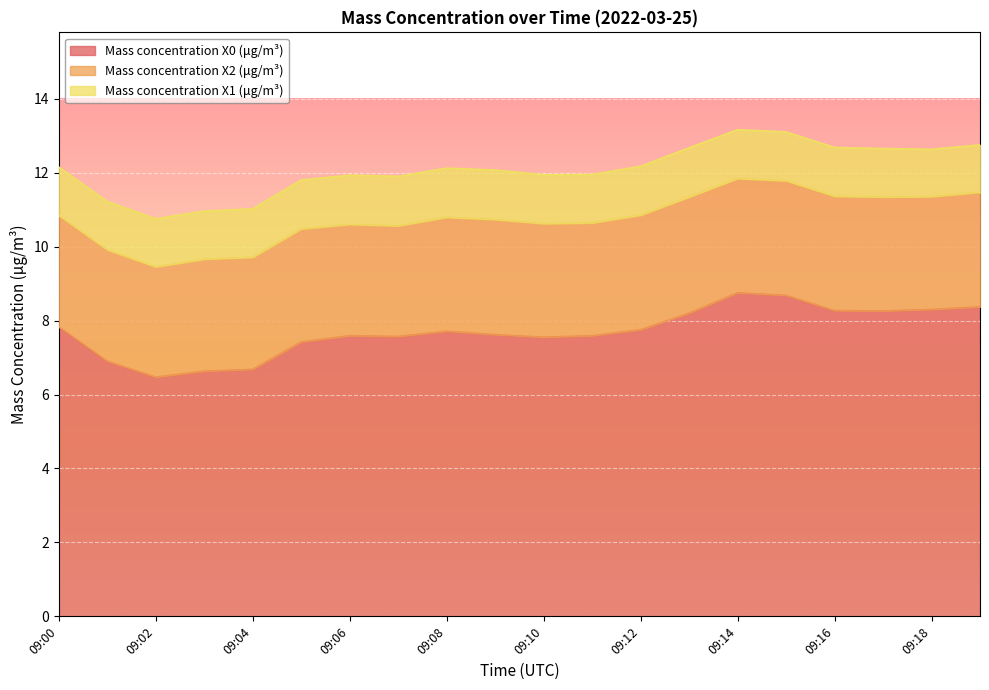

Where is Mass concentration X0 (μg/m³) nearest to the value 7?

09:01